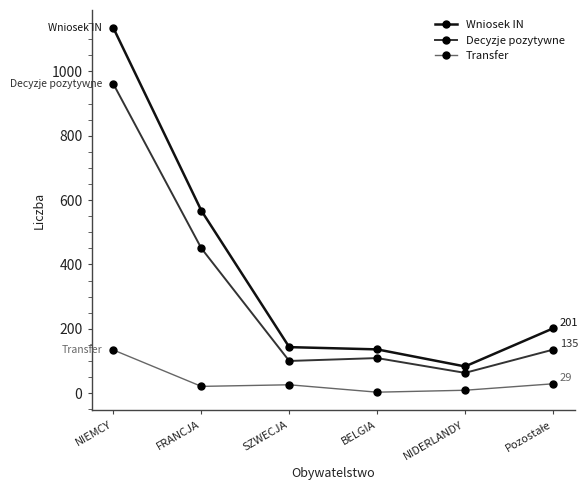

What is the greatest value displayed?

1134